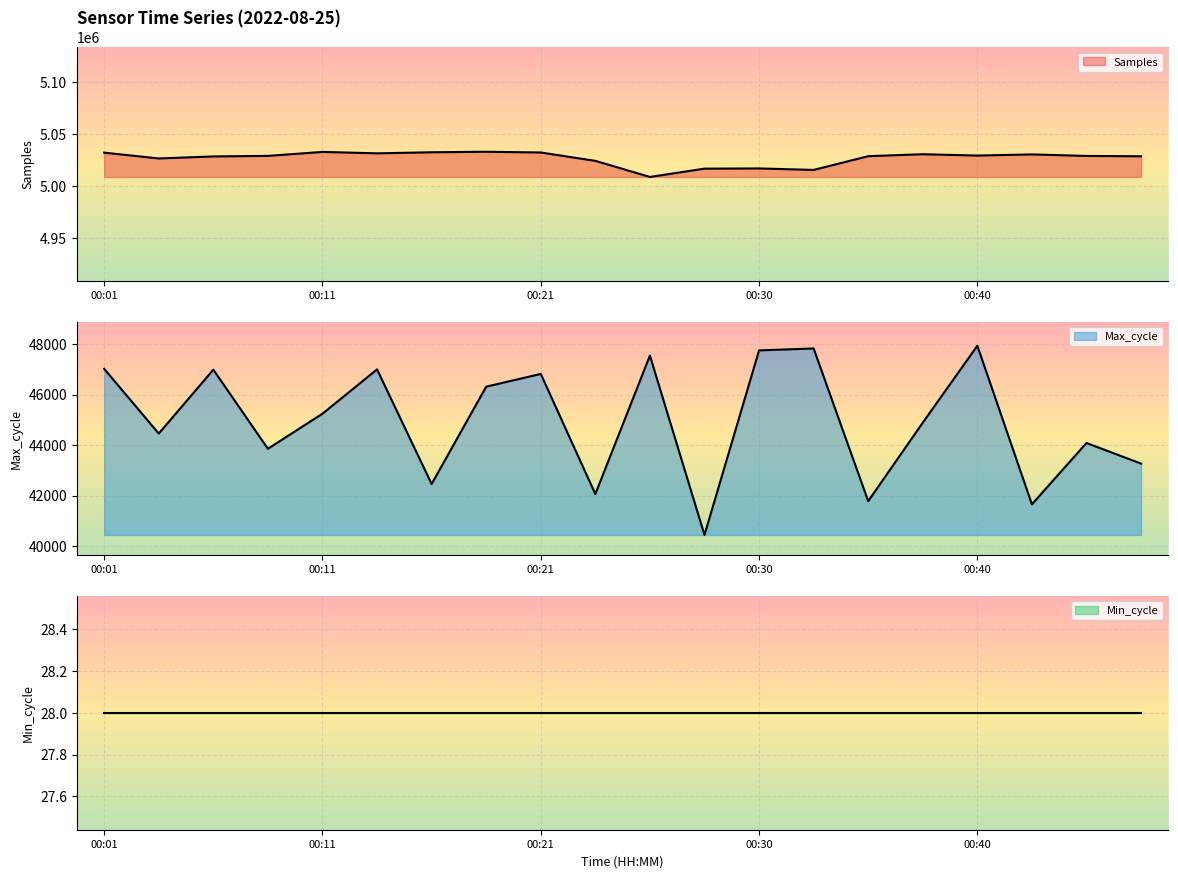

True or false: Max_cycle and Samples intersect in this chart.

False